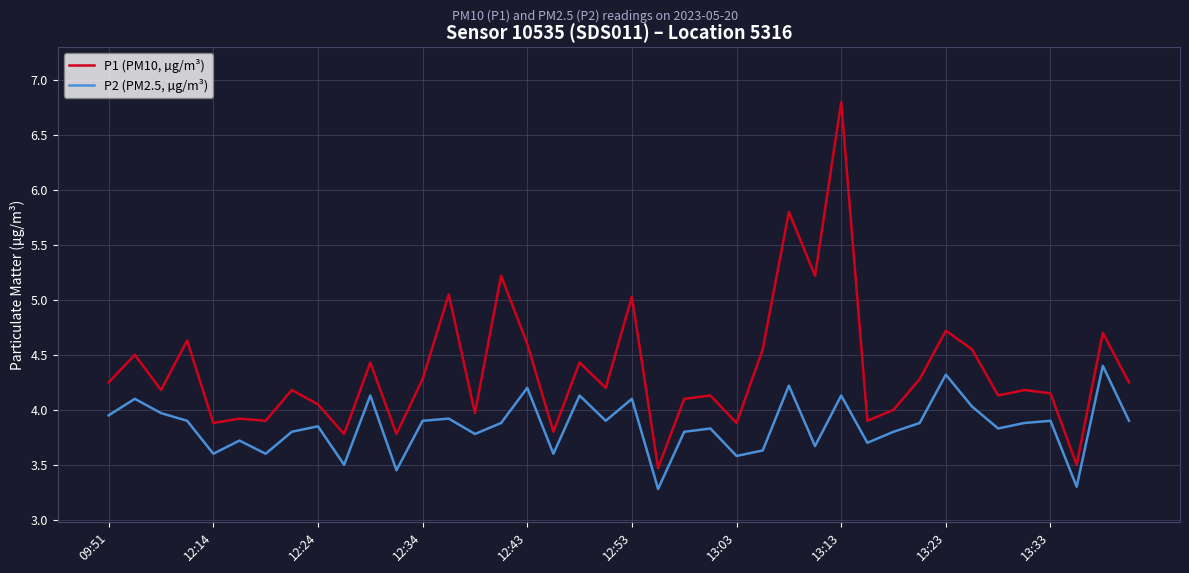

True or false: P1 (PM10, µg/m³) has more than 0 points higher than both neighbors.

True